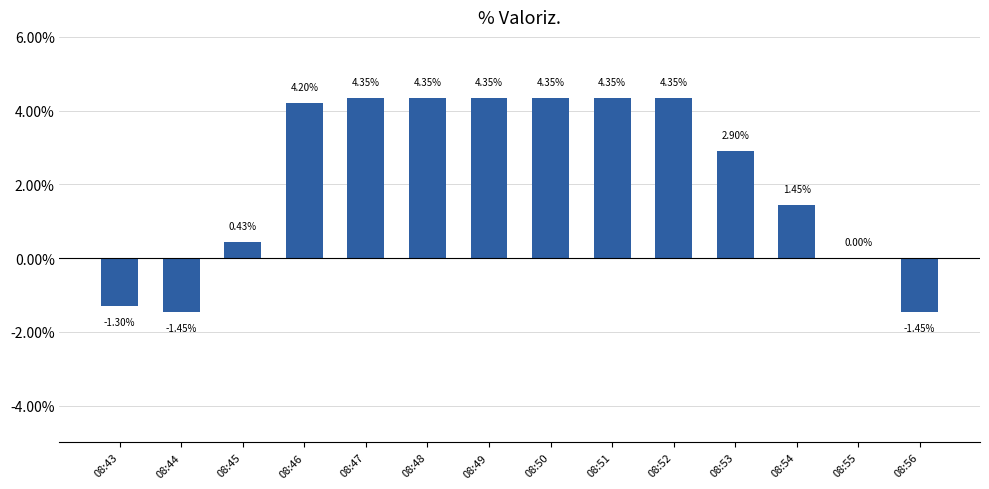

What is the sum of all values?

30.9